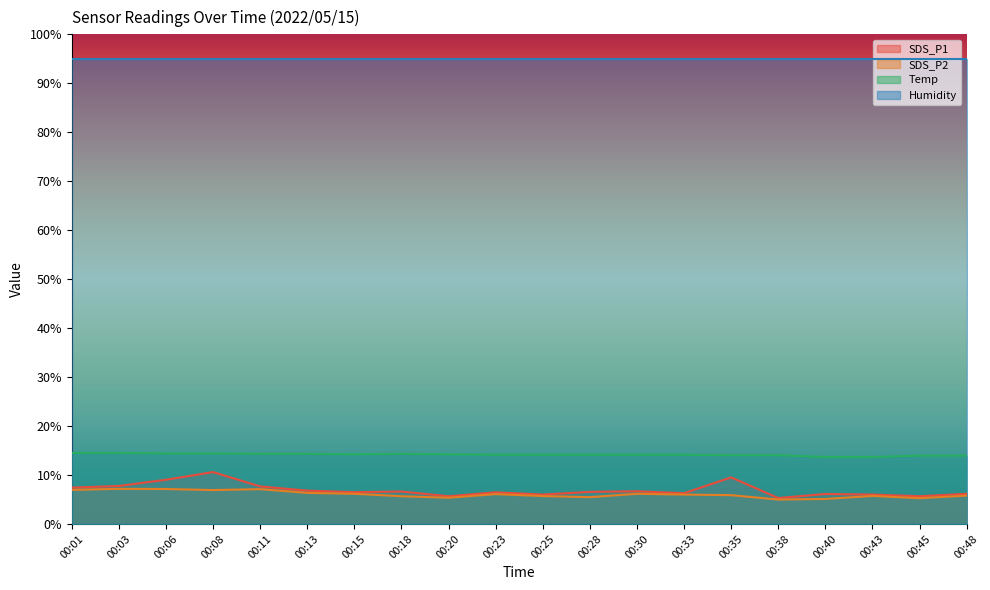

The value of SDS_P2 at 00:33 is 3.1. True or false?

False